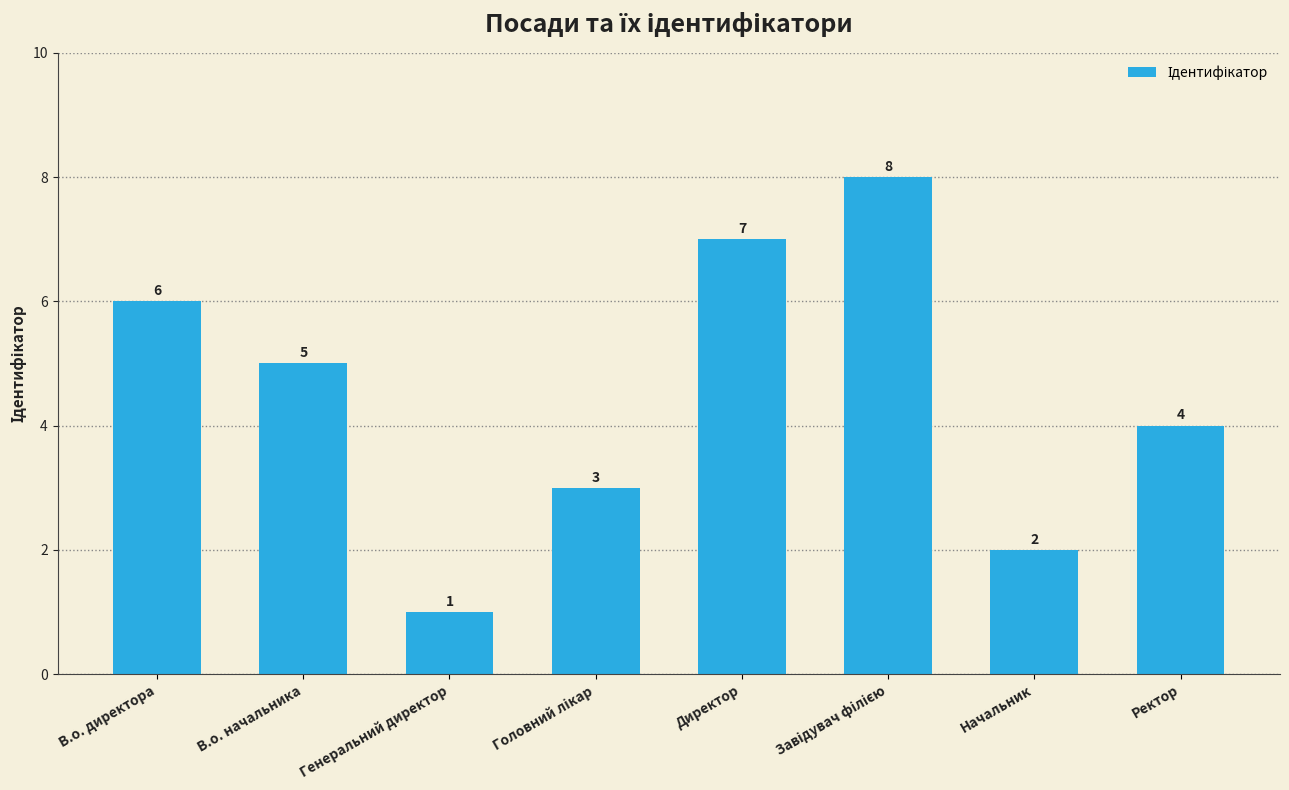

True or false: the data shows 1 at Генеральний директор.

True